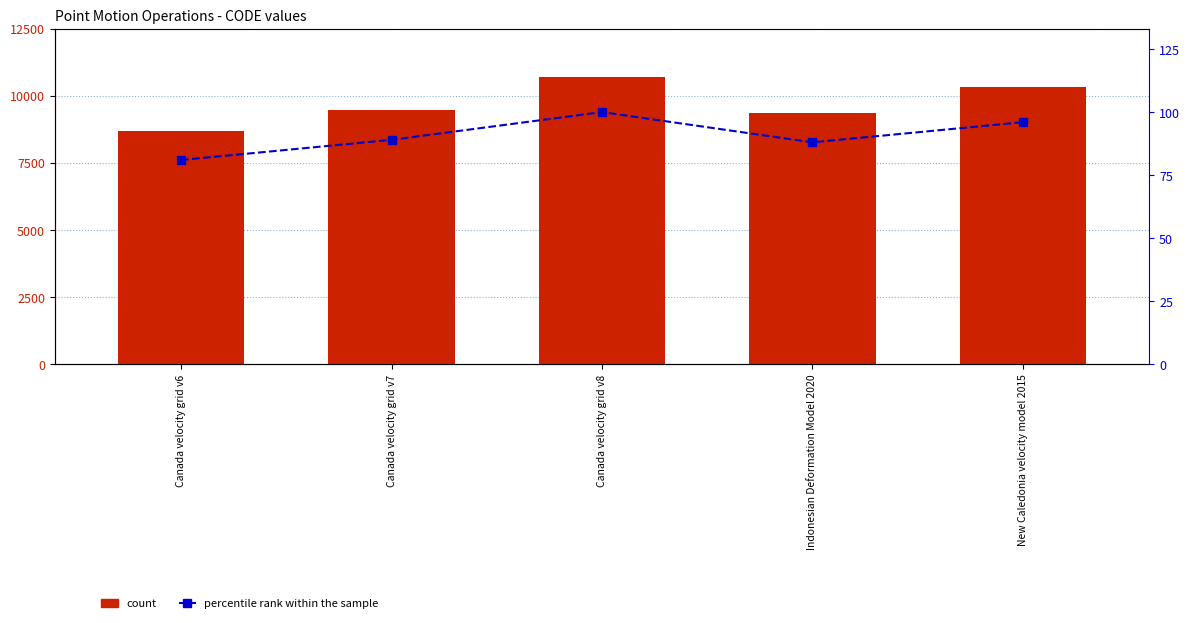

True or false: count has a value of 9375 at Indonesian Deformation Model 2020.

True